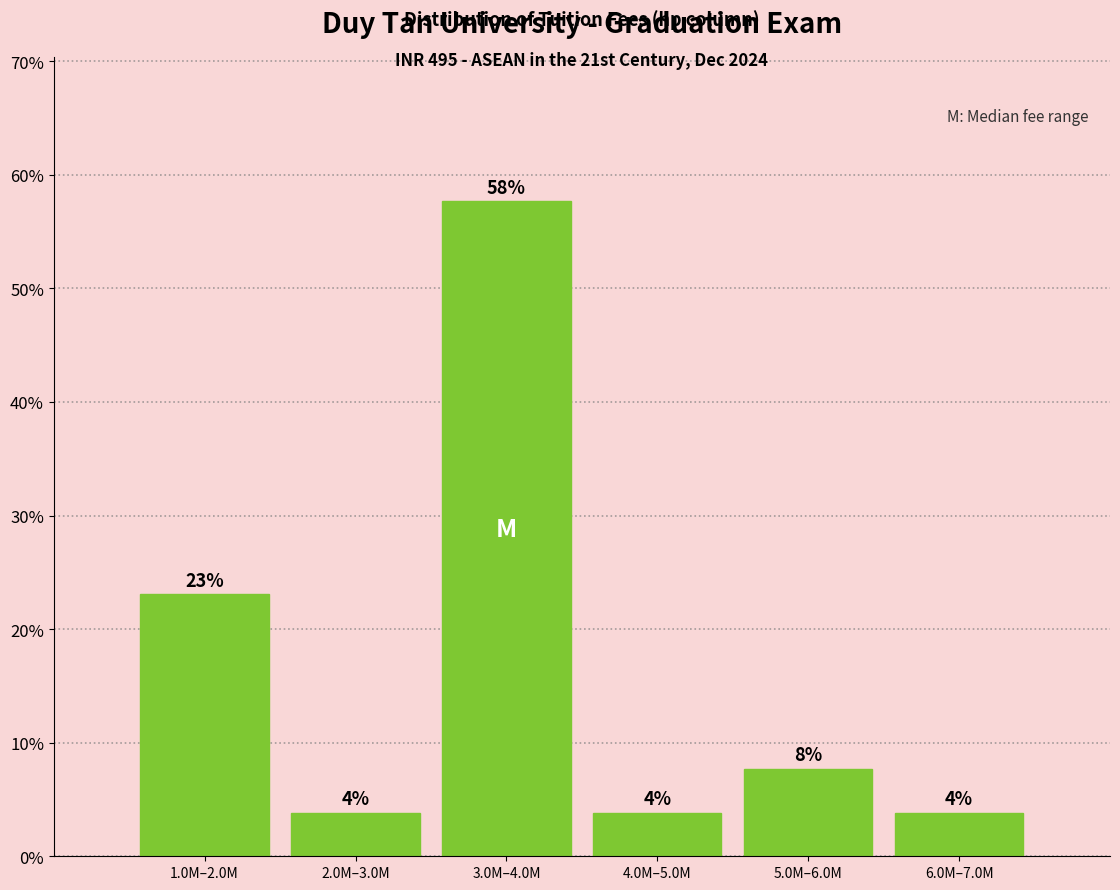

How many bars are there in total?

6